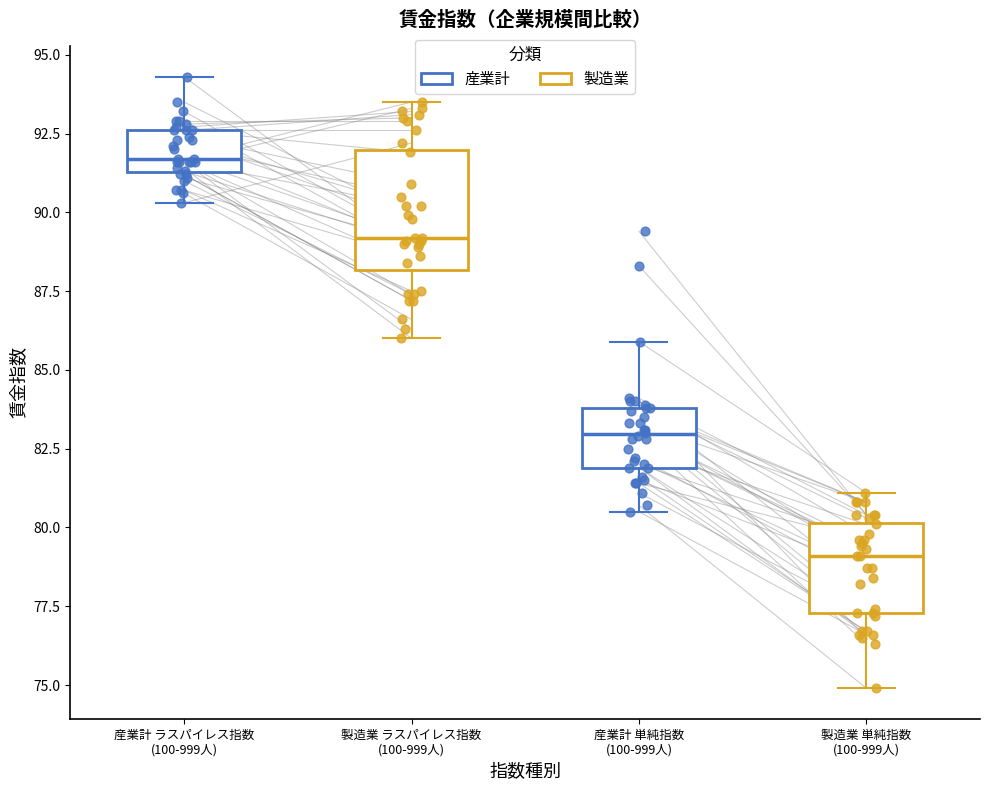

Which box's median line is the lowest?

製造業 単純指数 (100-999人)